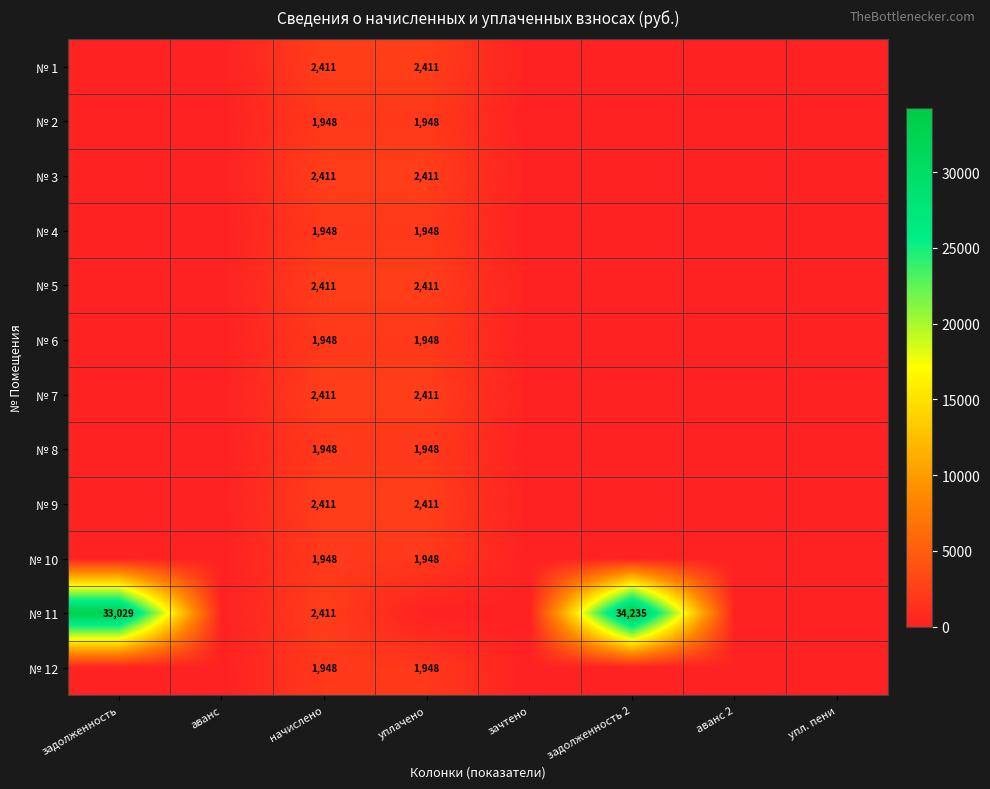

Between задолженность 2 and аванс, which is larger?

задолженность 2